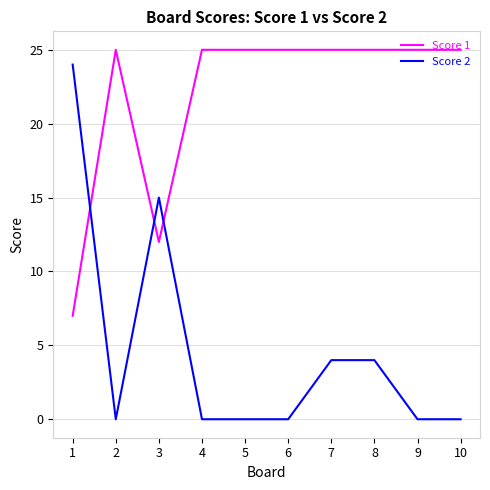

Which series changed the most between 1 and 10?

Score 2